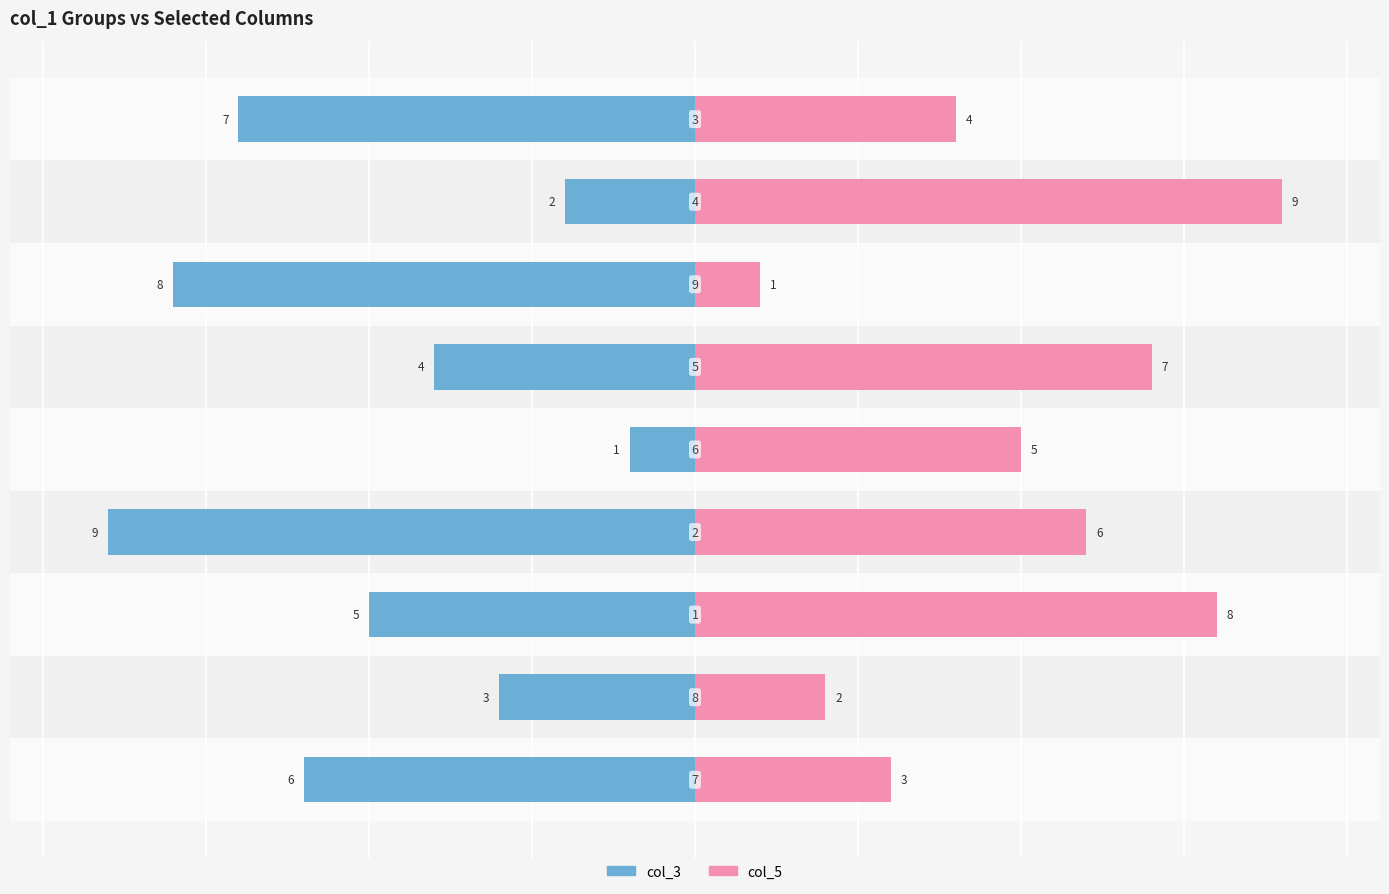

What is the difference between the second highest and second lowest values in the col_5 series?

6